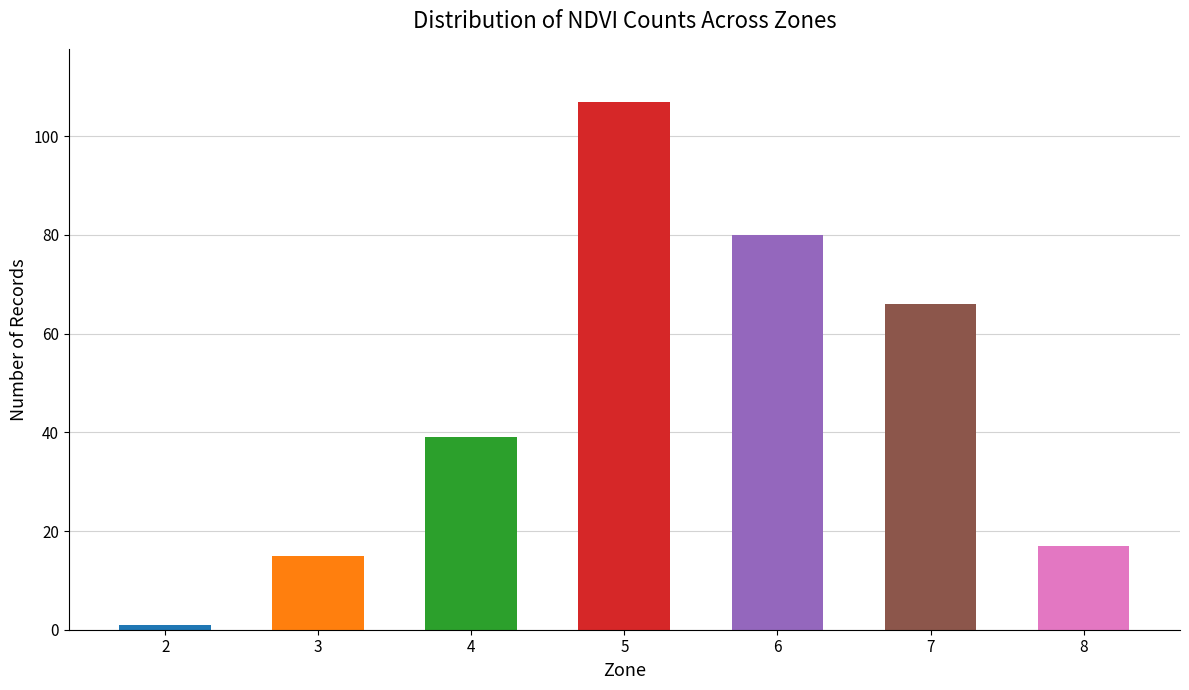

Is it true that the value at 7 is 66?

True